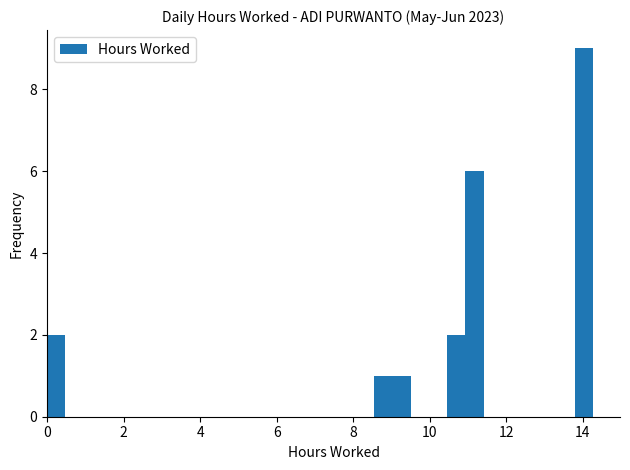

Around what value on the x-axis is the tallest bar? Give the approximate position of its centre, as read against the axis.

14.0